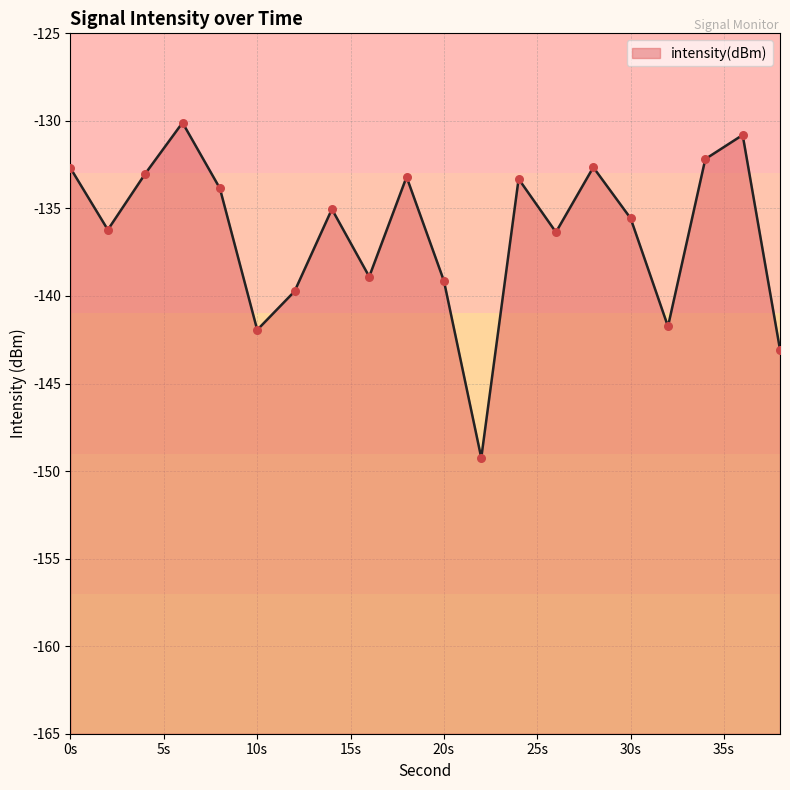

What is the change in value from 24 to 32?

-8.4